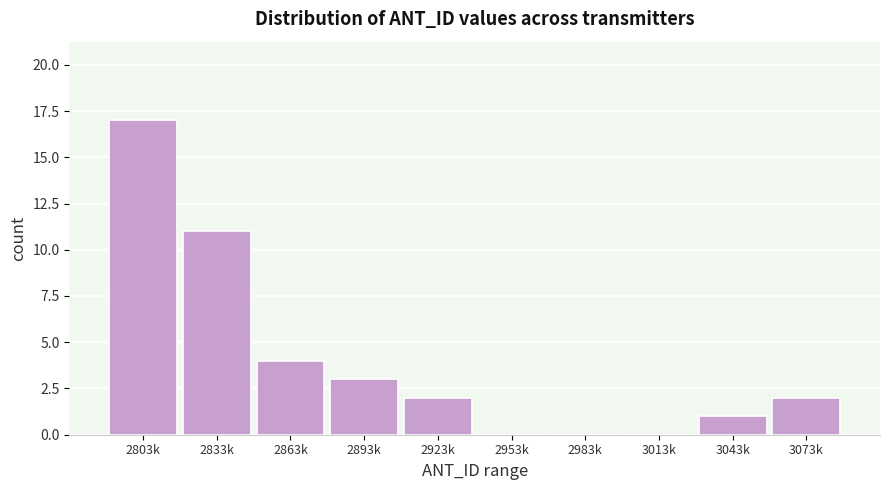

Reading right to left, list all the values displayed in this chart.

3073k=2	3043k=1	3013k=0	2983k=0	2953k=0	2923k=2	2893k=3	2863k=4	2833k=11	2803k=17